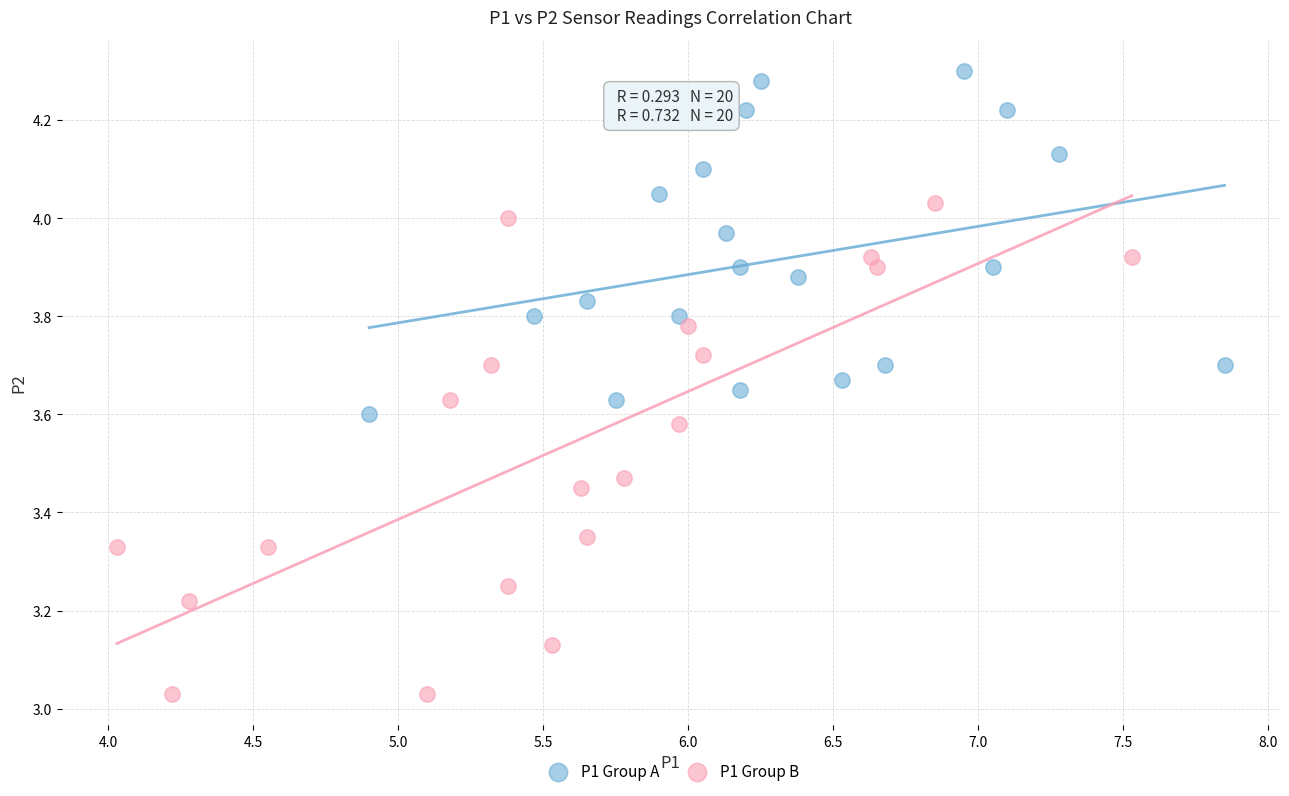

What are all the series names shown in the legend?

P1 Group A, P1 Group B